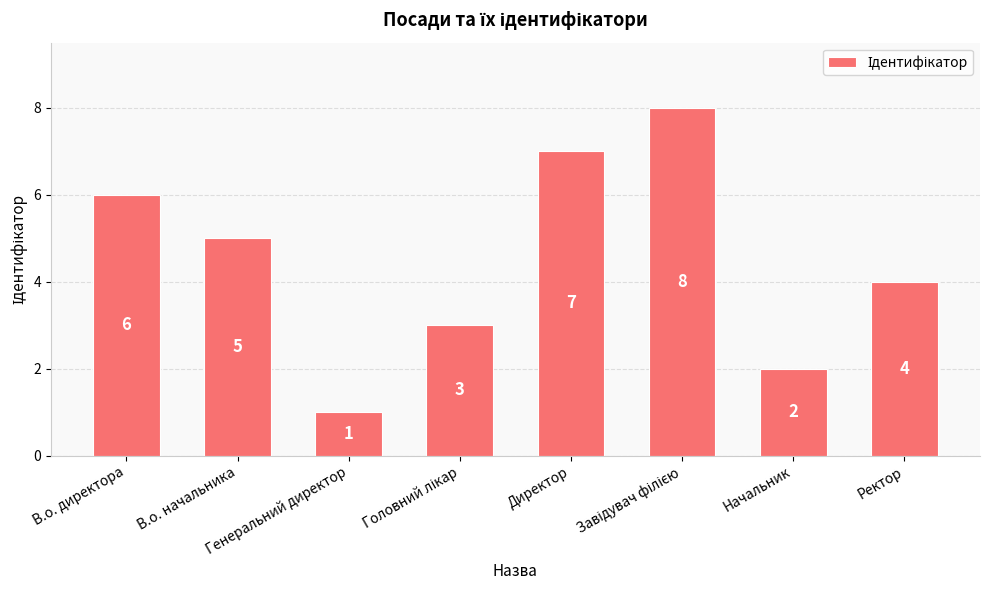

Between В.о. начальника and Генеральний директор, which is larger?

В.о. начальника